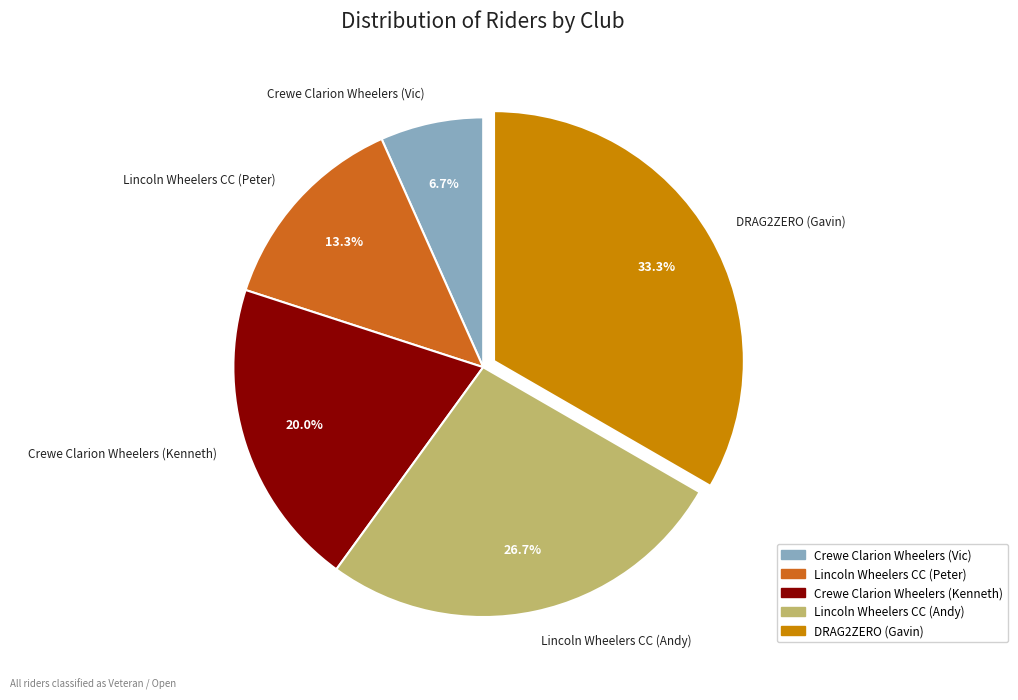

To the nearest percent, what is the combined percentage of Crewe Clarion Wheelers (Kenneth) and DRAG2ZERO (Gavin)?

53%